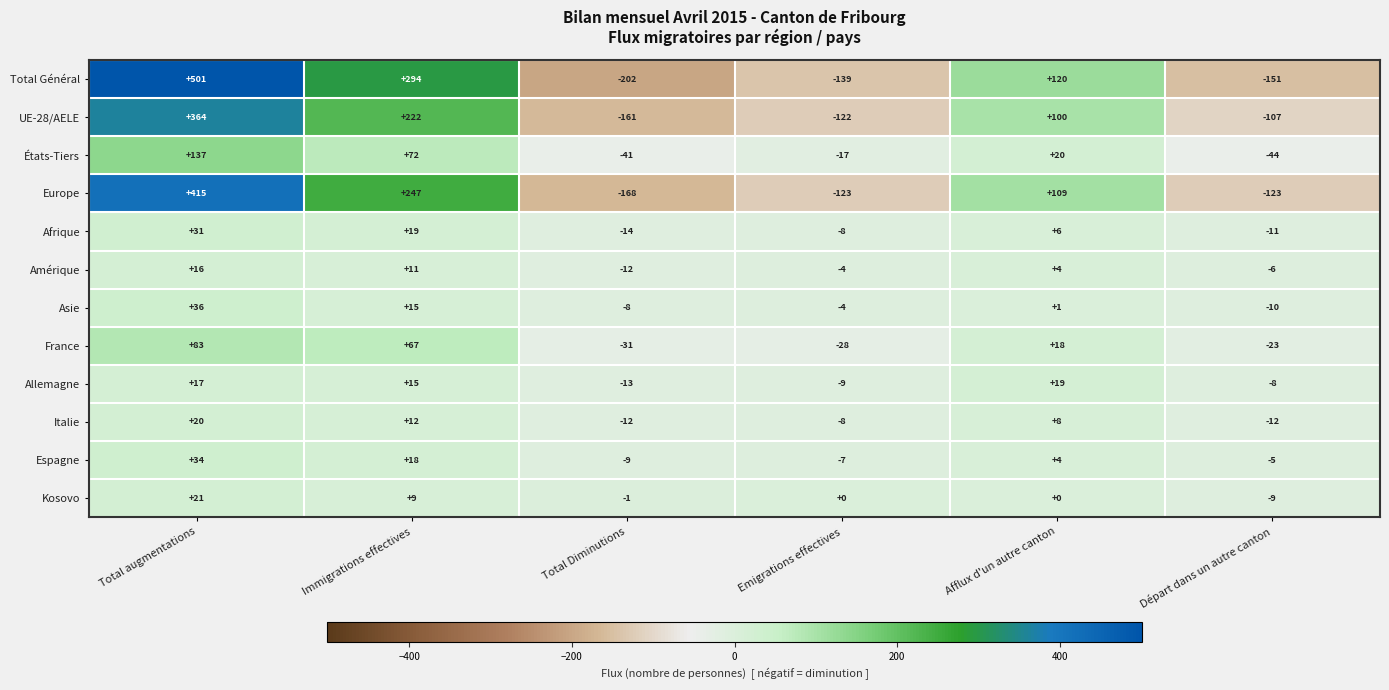

How many data points in UE-28/AELE are less than 100?

3